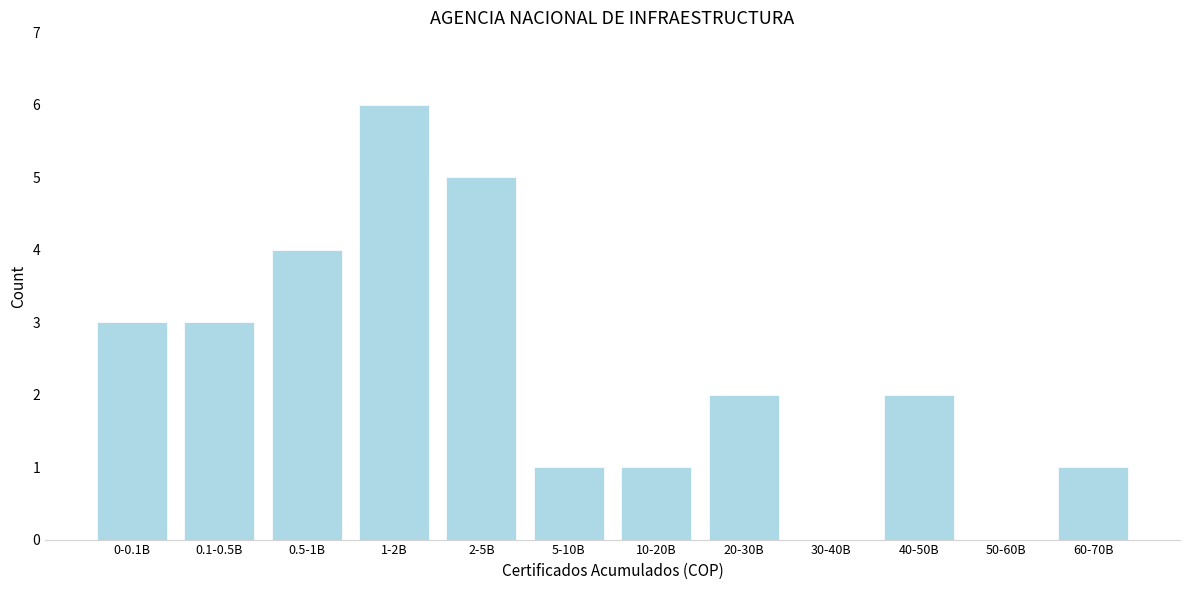

Reading left to right, list all the values displayed in this chart.

0-0.1B=3	0.1-0.5B=3	0.5-1B=4	1-2B=6	2-5B=5	5-10B=1	10-20B=1	20-30B=2	30-40B=0	40-50B=2	50-60B=0	60-70B=1